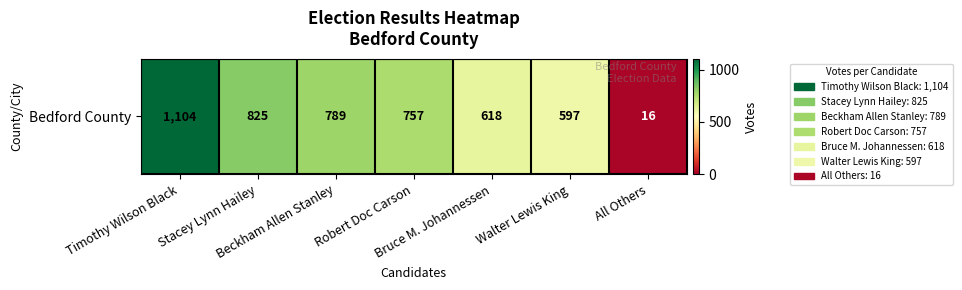

What is the greatest value displayed?

1104